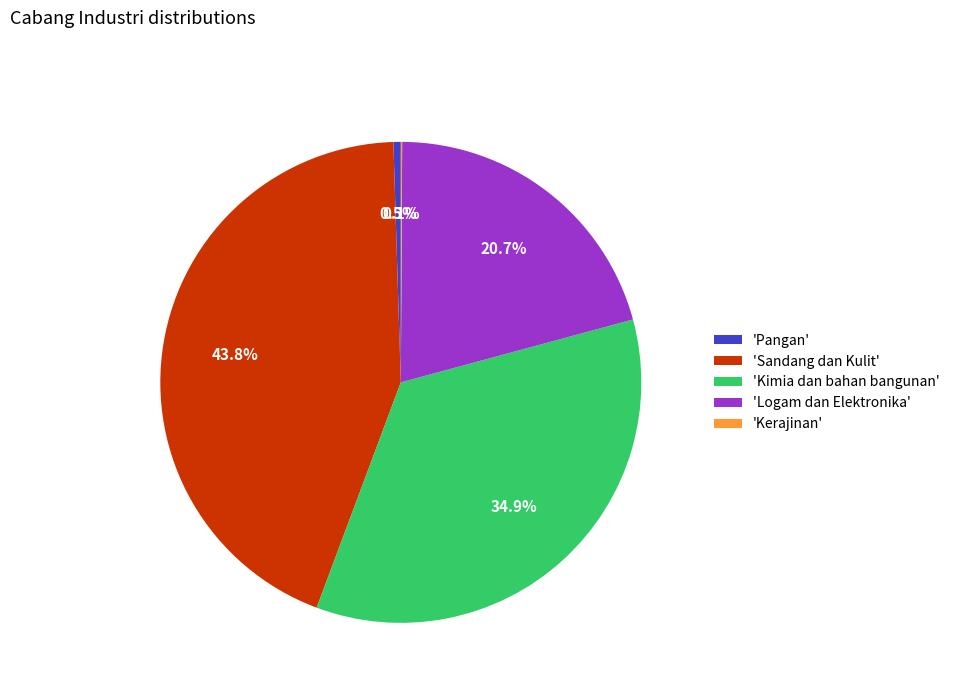

What percentage do 'Logam dan Elektronika' and 'Sandang dan Kulit' together represent?

64.5%